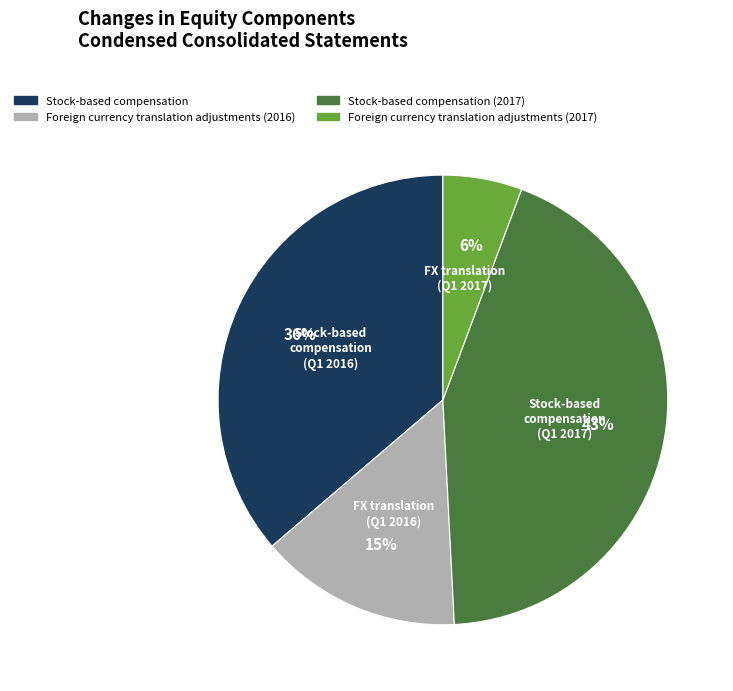

Do Stock-based compensation and Foreign currency translation adjustments (2016) together represent more than half of the pie?

Yes